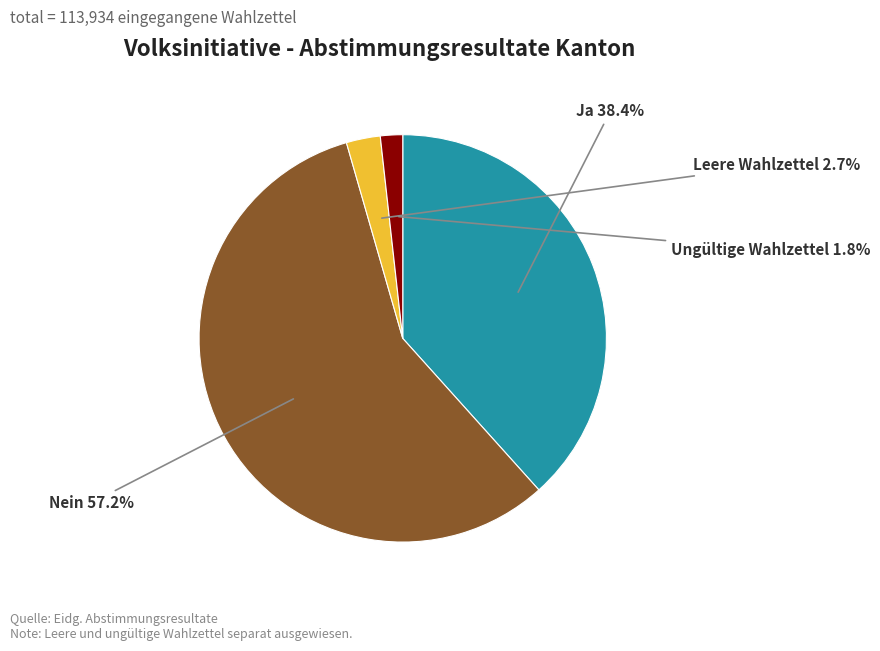

Does any single category account for the majority?

Yes